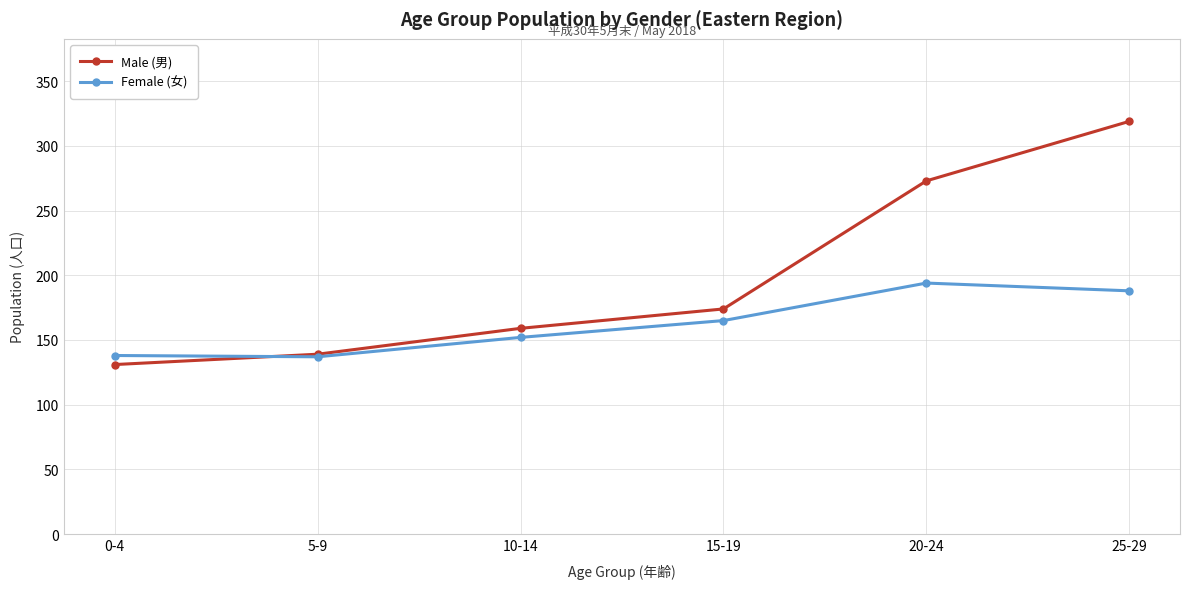

What is the highest value of the Female (女) series?

194